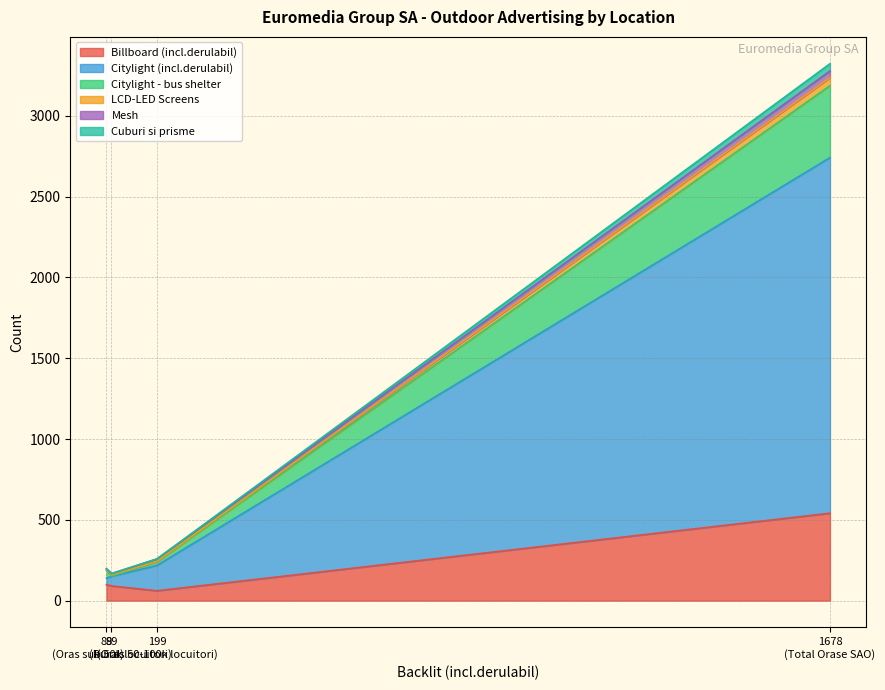

What is the label of the 3rd point from the left?

Oras 50-100k locuitori